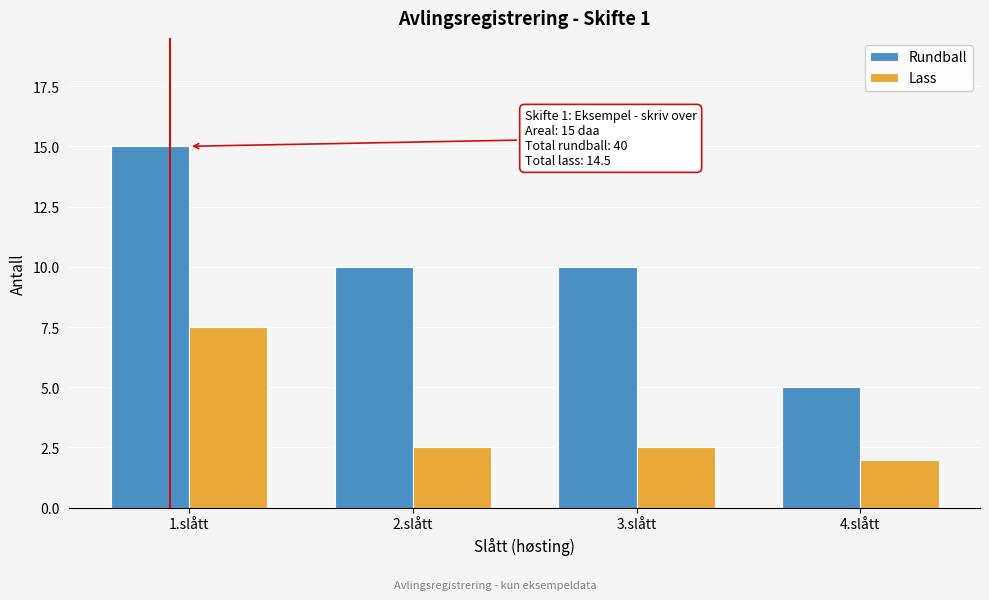

Reading right to left, transcribe all the data shown in this chart.

Rundball: 5.0	10.0	10.0	15.0
Lass: 2.0	2.5	2.5	7.5